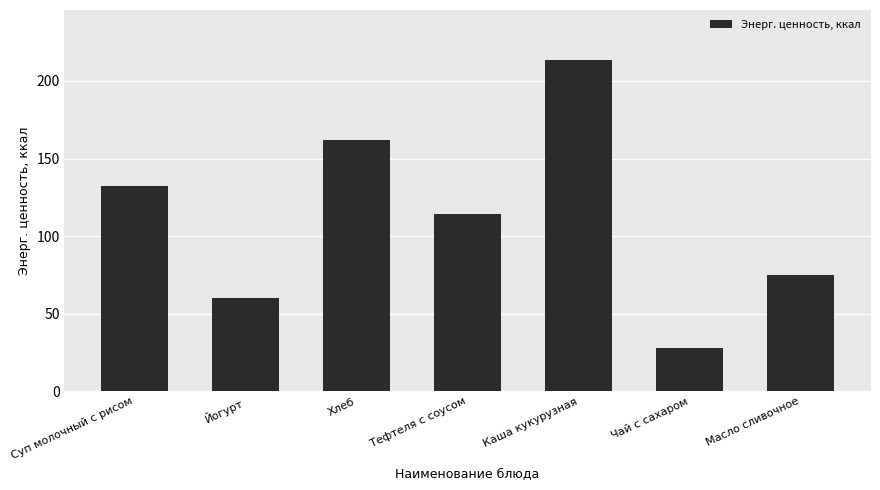

The chart shows a value of 114.4 at Тефтеля с соусом. True or false?

True